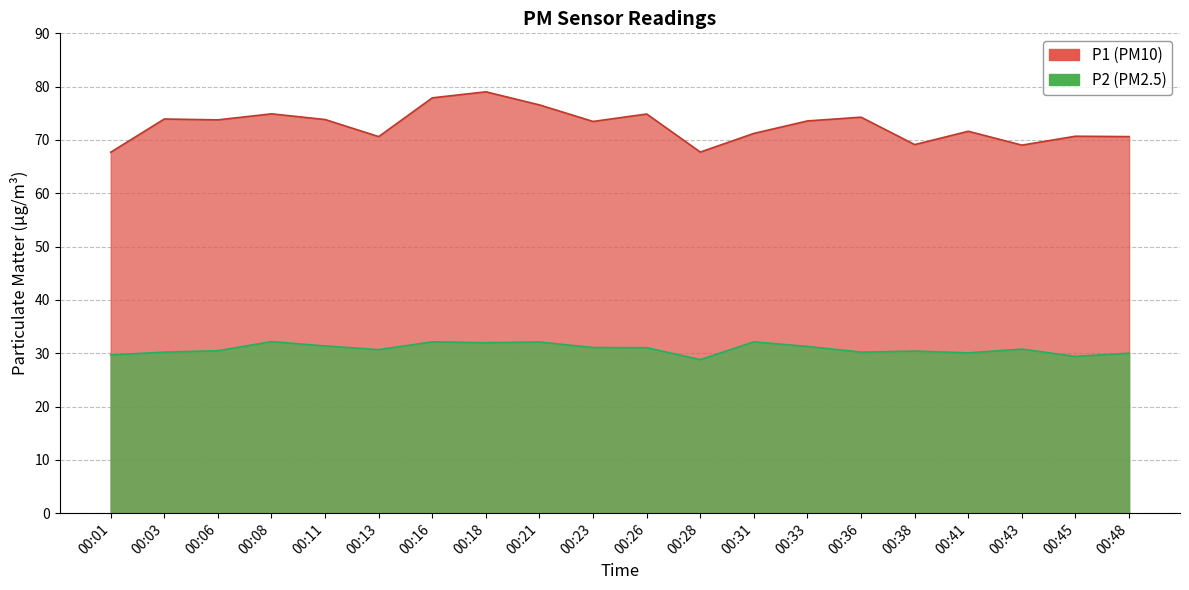

Which series has the largest range (max minus min)?

P1